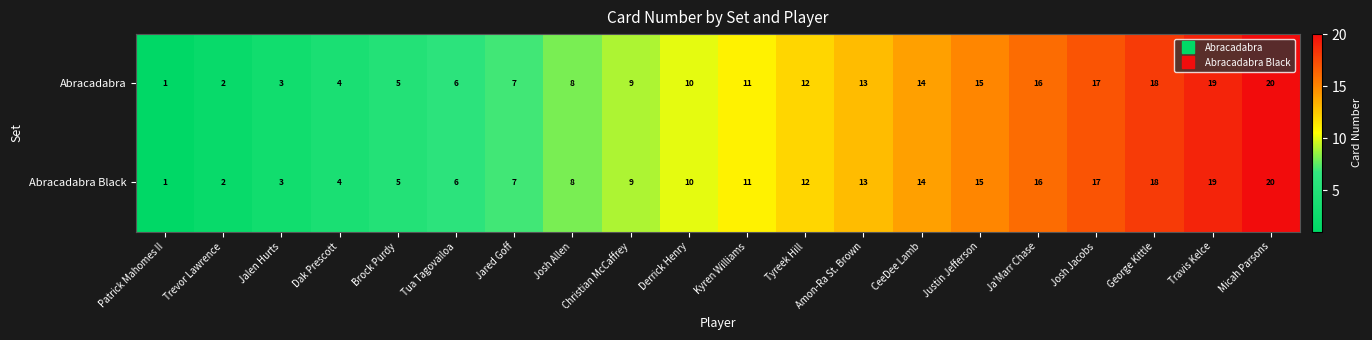

How many values in the Abracadabra Black series are below 11?

10